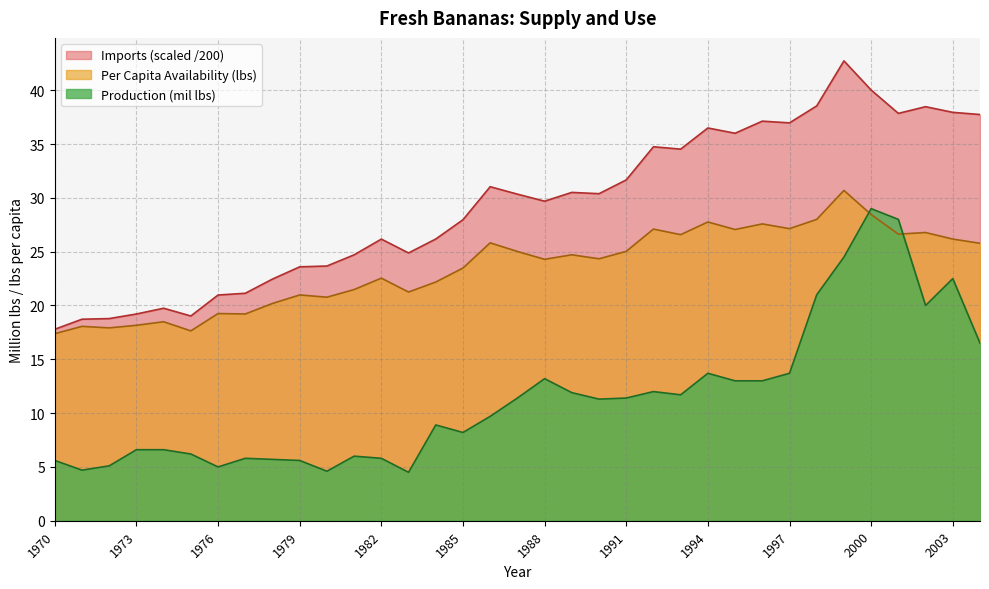

Is it true that Per Capita Availability equals 24.3 at 1990?

True